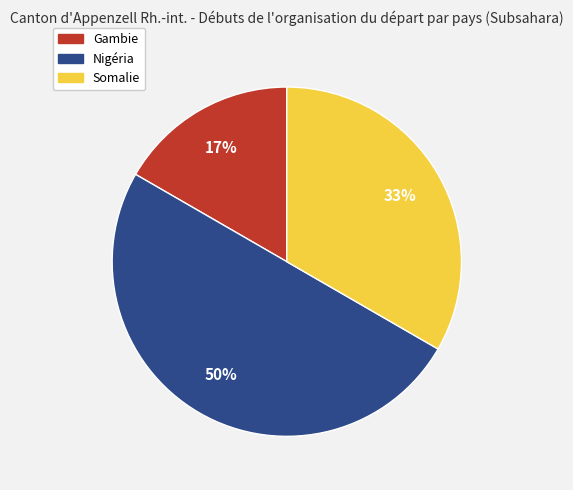

Count the number of slices in the pie.

3